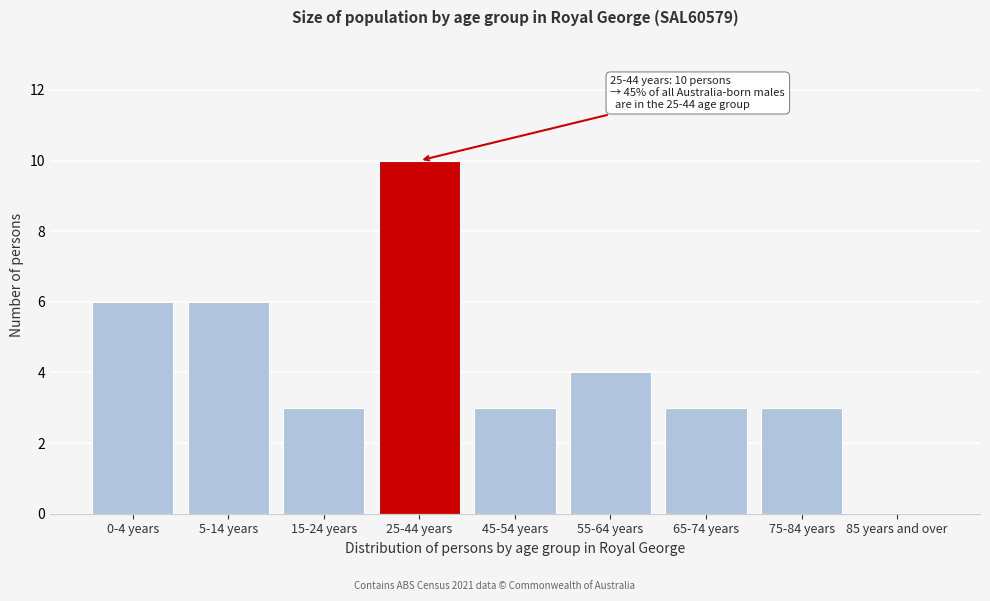

Reading left to right, transcribe all the data shown in this chart.

0-4 years=6	5-14 years=6	15-24 years=3	25-44 years=10	45-54 years=3	55-64 years=4	65-74 years=3	75-84 years=3	85 years and over=0